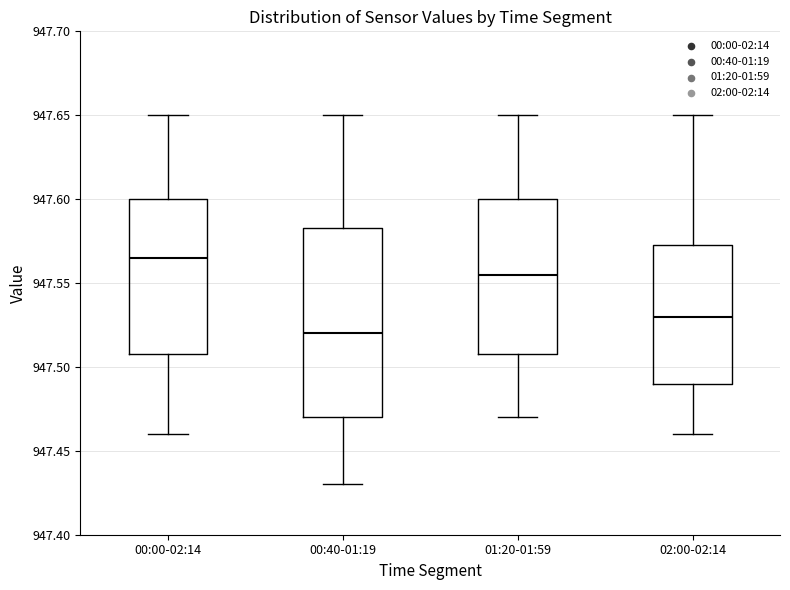

Where does the median line of the box for 00:00-02:14 sit on the y-axis? The values are not printed on the chart, so give them approximately, as read against the axis.

947.565